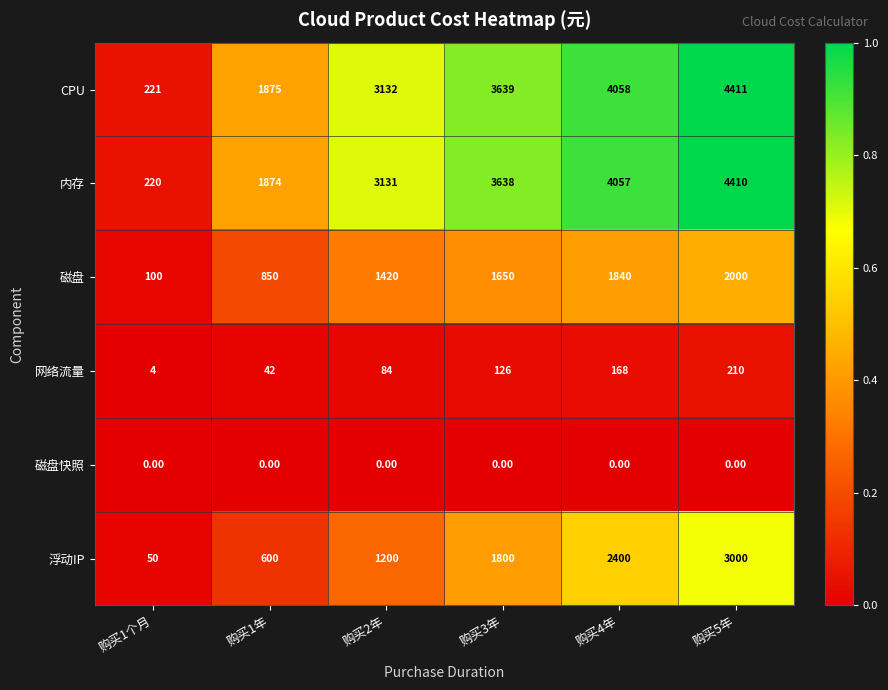

What is the difference between the maximum and minimum values in the 内存 series?

4190